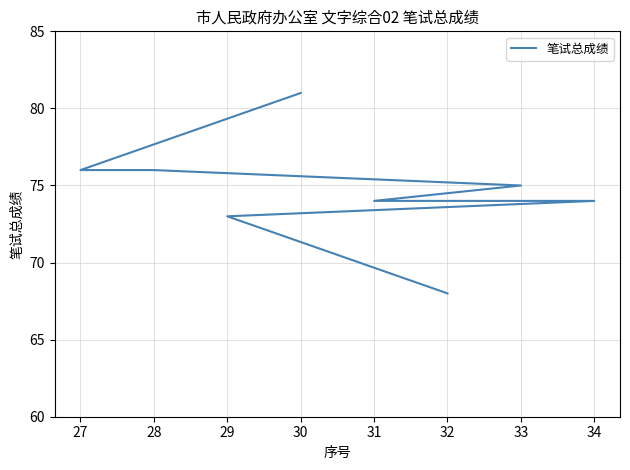

The value at 31 is 101. True or false?

False